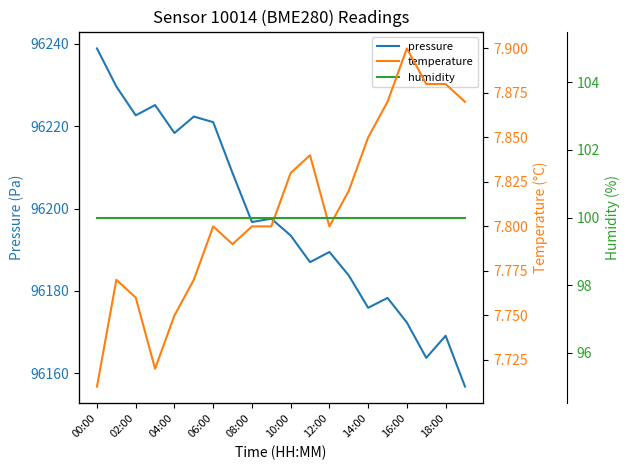

Count the number of categories in the chart.

20